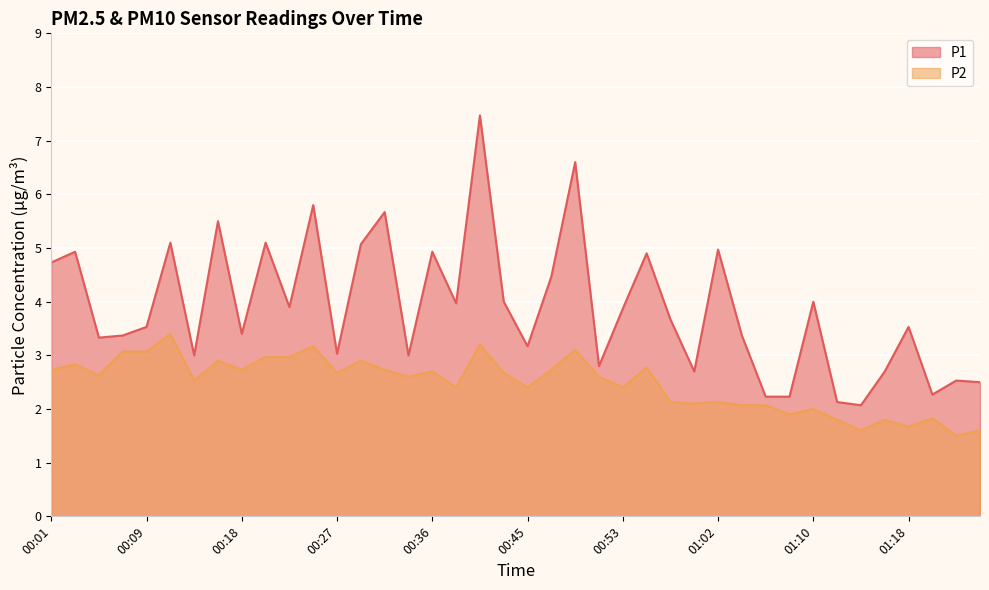

How many lines are shown in the chart?

2